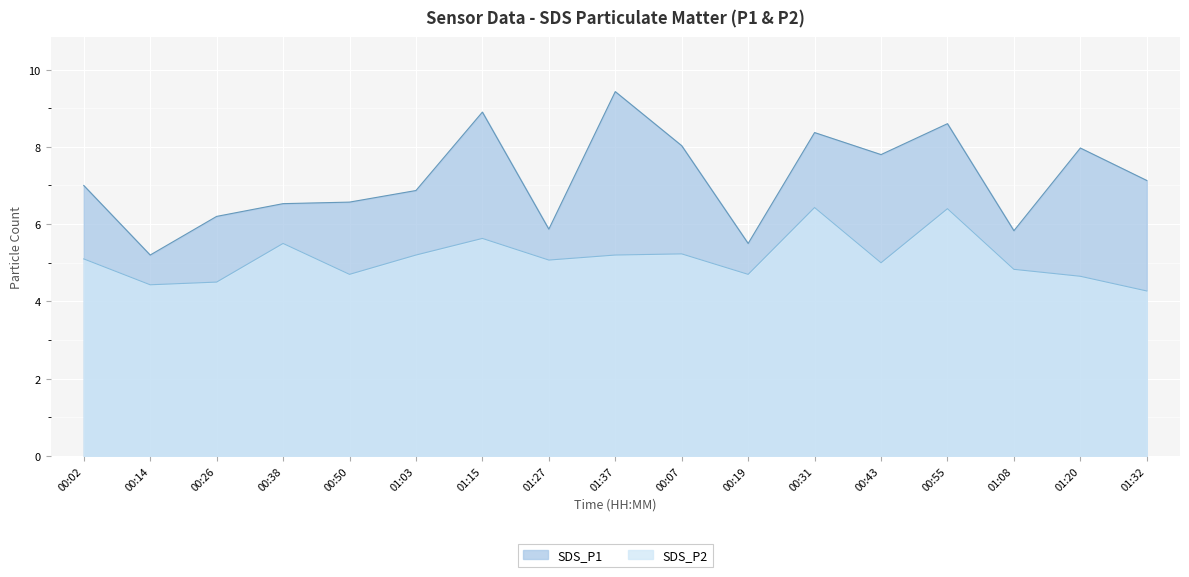

How many lines are shown in the chart?

2